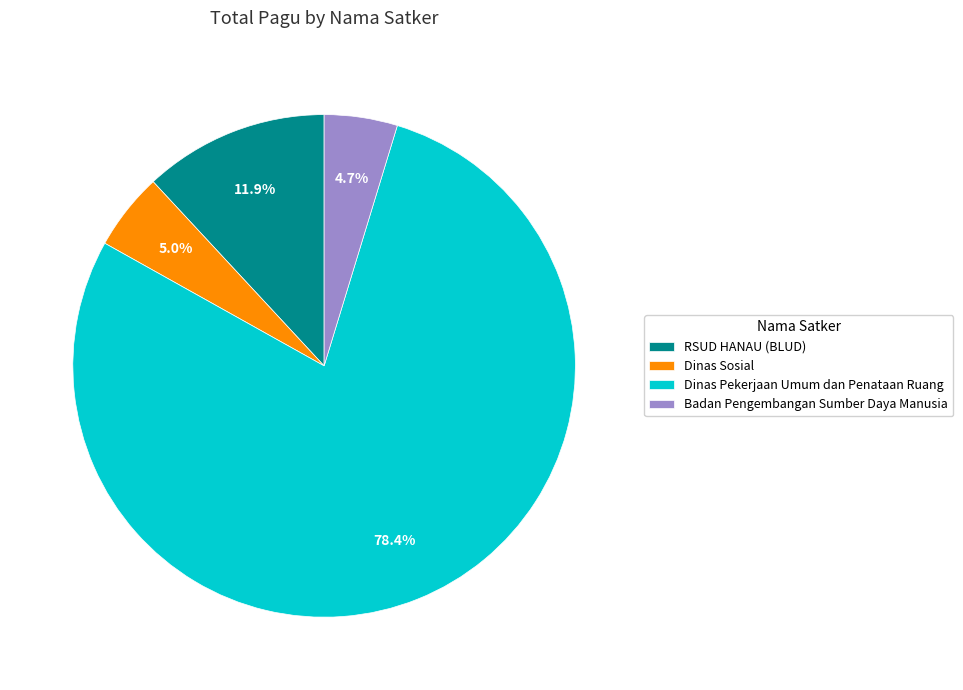

Is the sum of Dinas Sosial and Badan Pengembangan Sumber Daya Manusia greater than half?

No